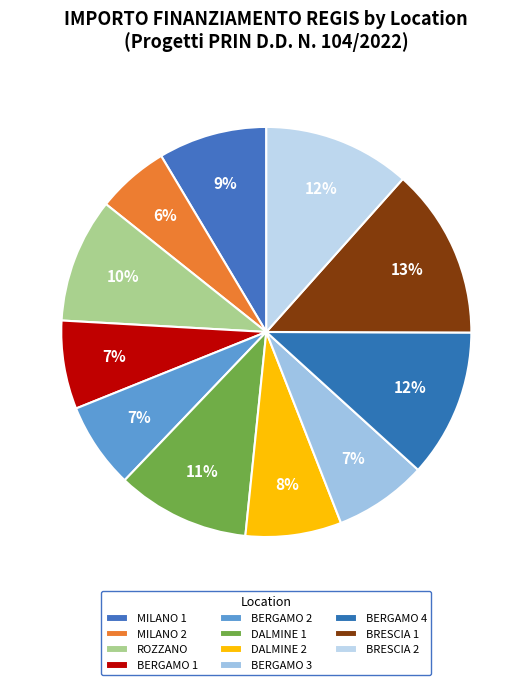

Count the number of slices in the pie.

11